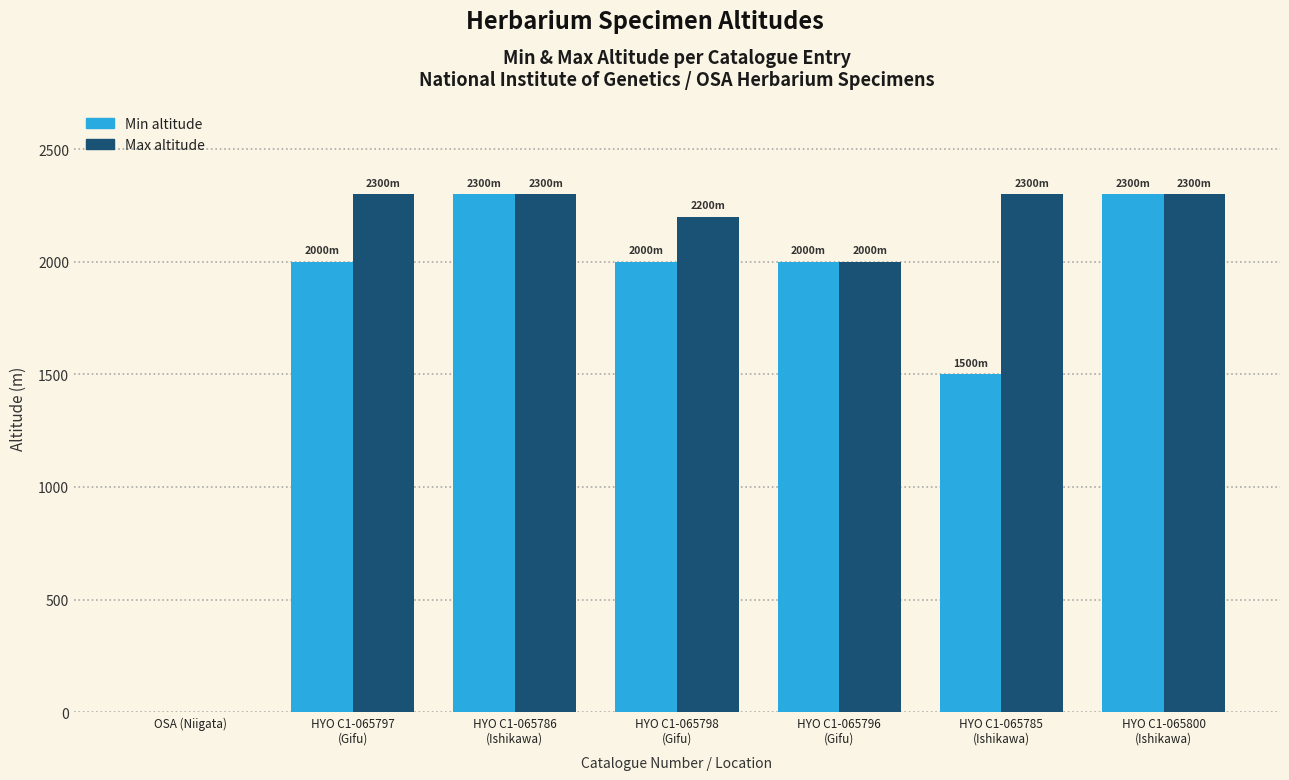

What is the sum of all Min altitude values?

12100